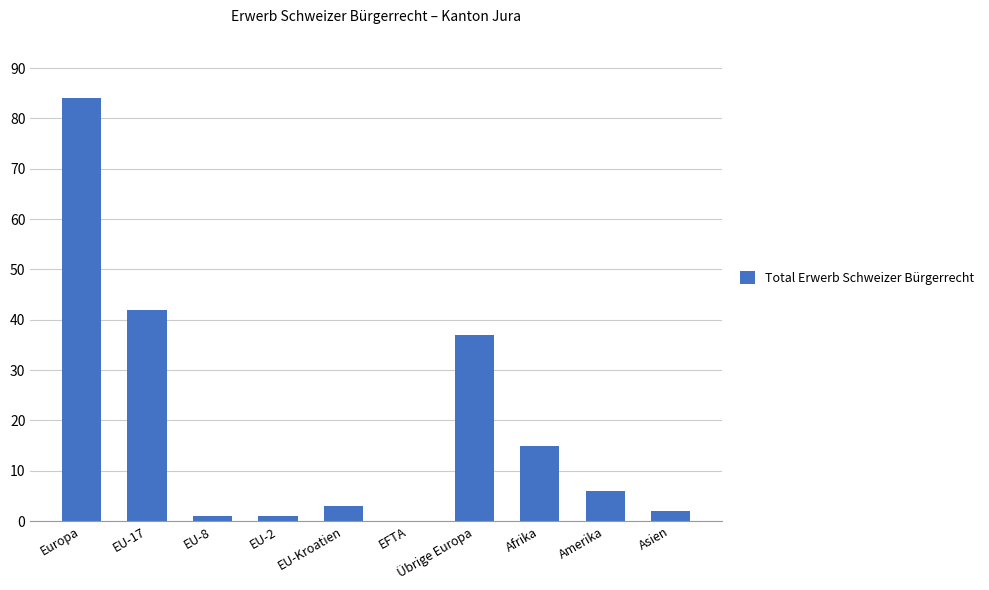

How many distinct data groups are displayed?

1